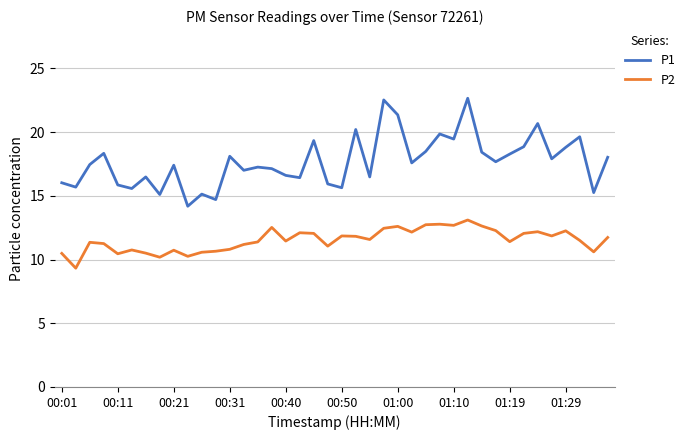

What is the difference between the maximum and minimum values in the P1 series?

8.5